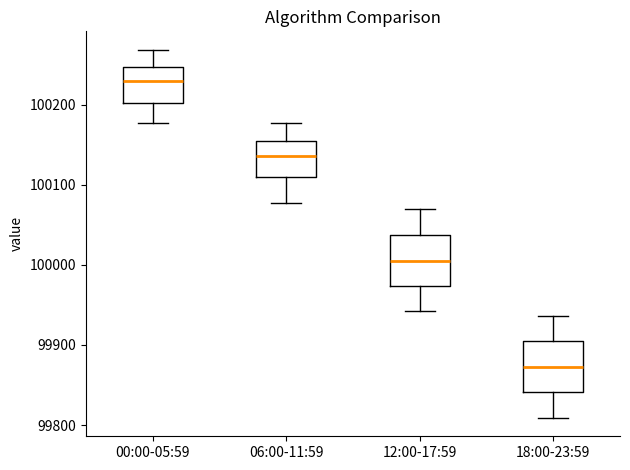

Where is the upper edge of the box for 00:00-05:59 on the y-axis? The values are not printed on the chart, so give them approximately, as read against the axis.

100250